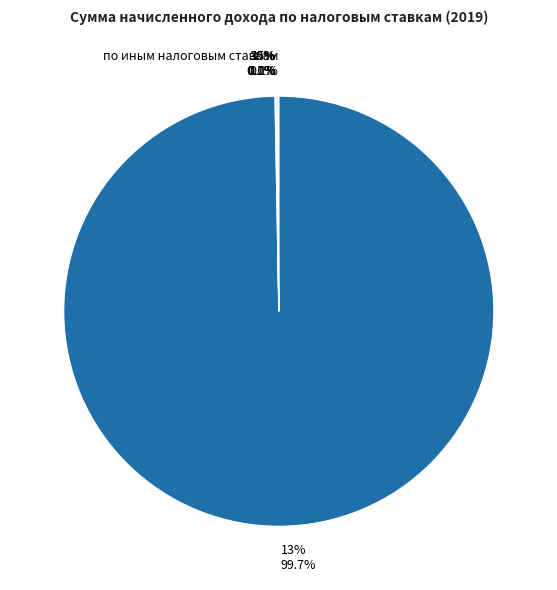

To the nearest percent, what is the average slice percentage?

17%